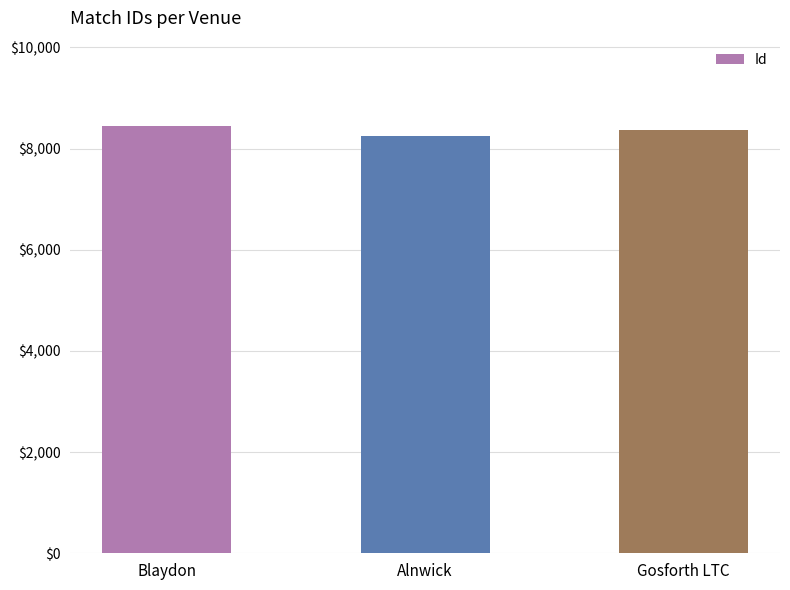

What is the minimum value shown in the chart?

8252